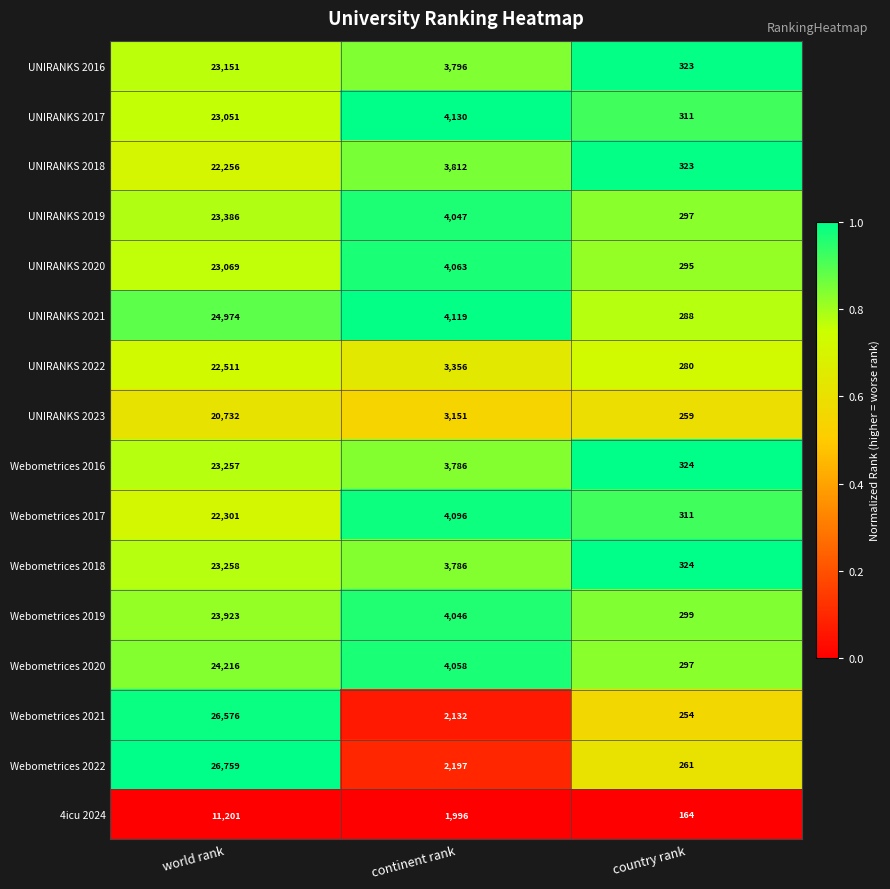

Between world rank and country rank, which series saw the biggest shift?

Webometrices 2022